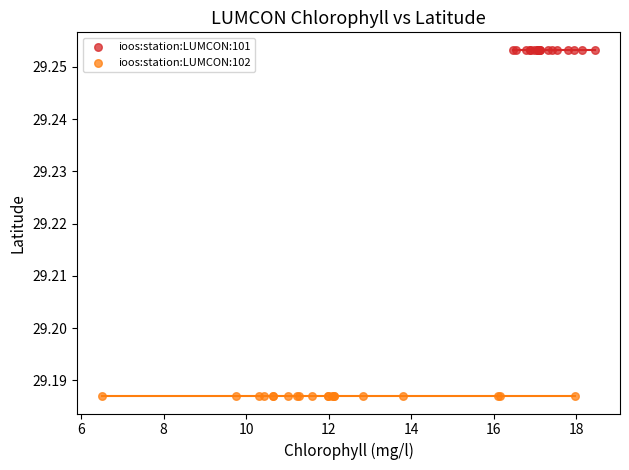

Which series contains the lowest Y value?

ioos:station:LUMCON:102